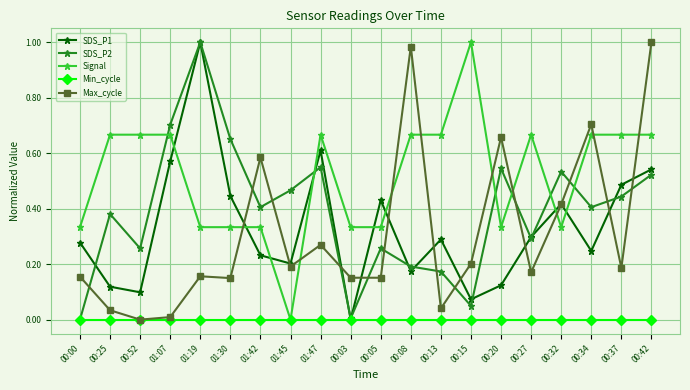

What is the label of the 18th point from the right?

00:52